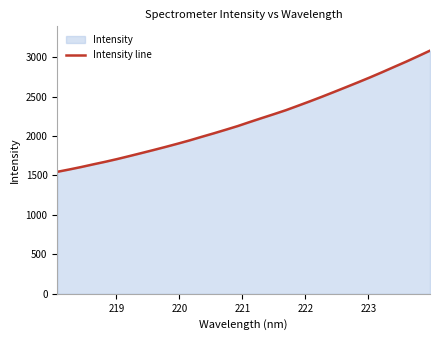

What is the difference between the maximum and minimum values?

1536.4